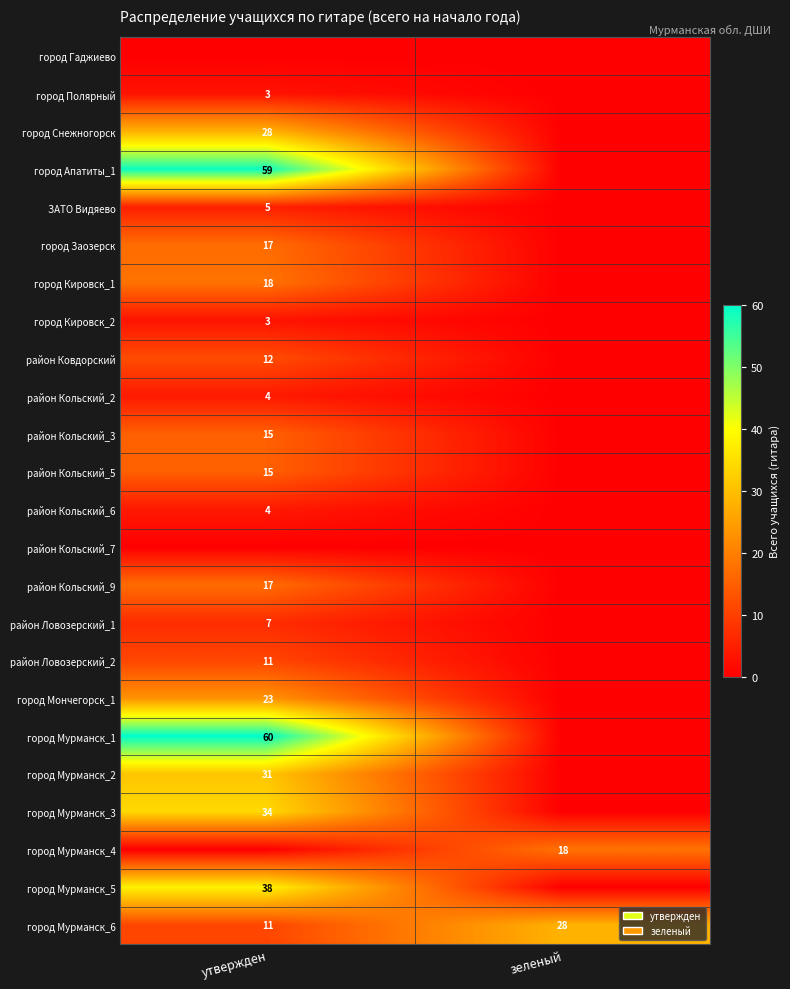

The value of город Полярный at утвержден is 1. True or false?

False